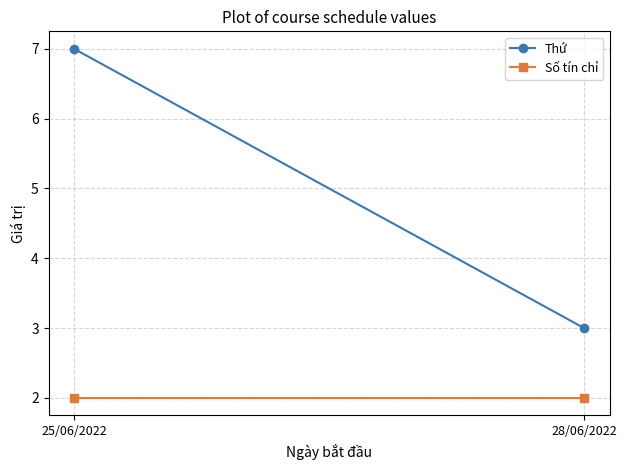

What is the average value of the Thứ series?

5